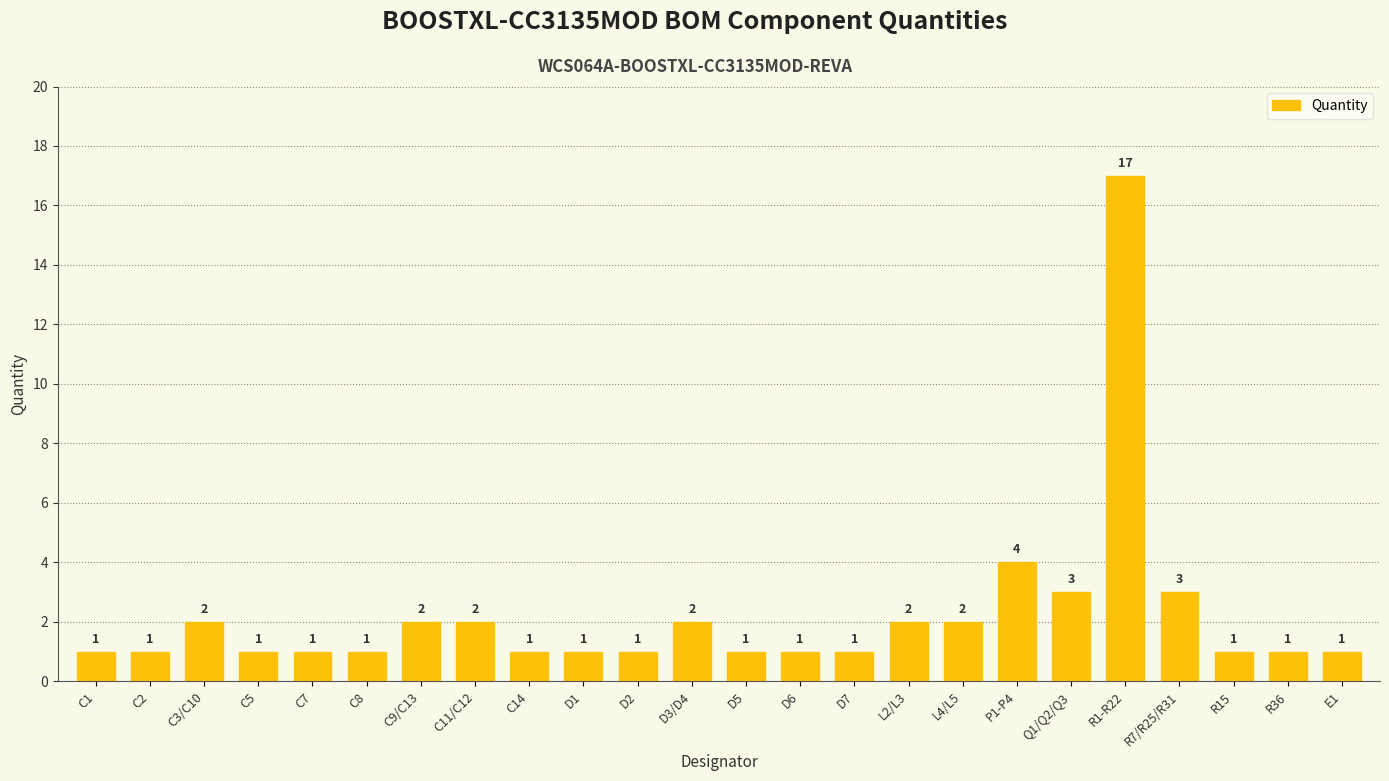

Which label corresponds to the largest value in the chart?

R1-R22